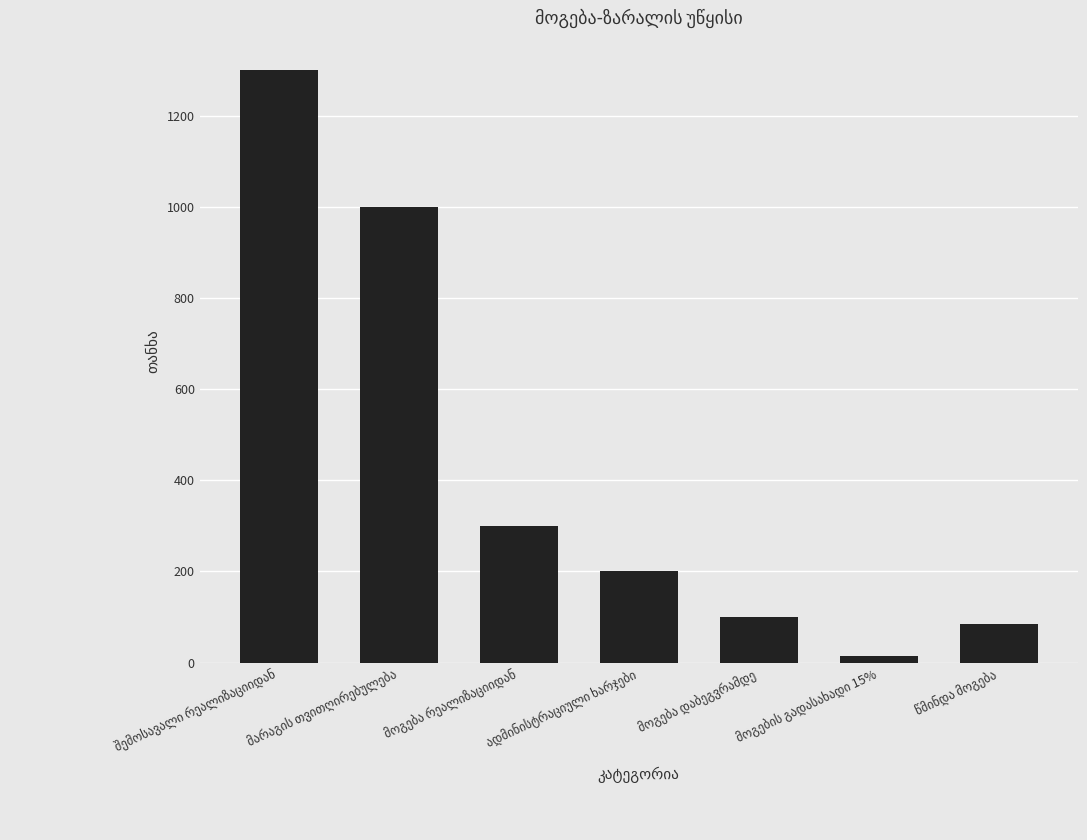

What is the sum of all values?

3000